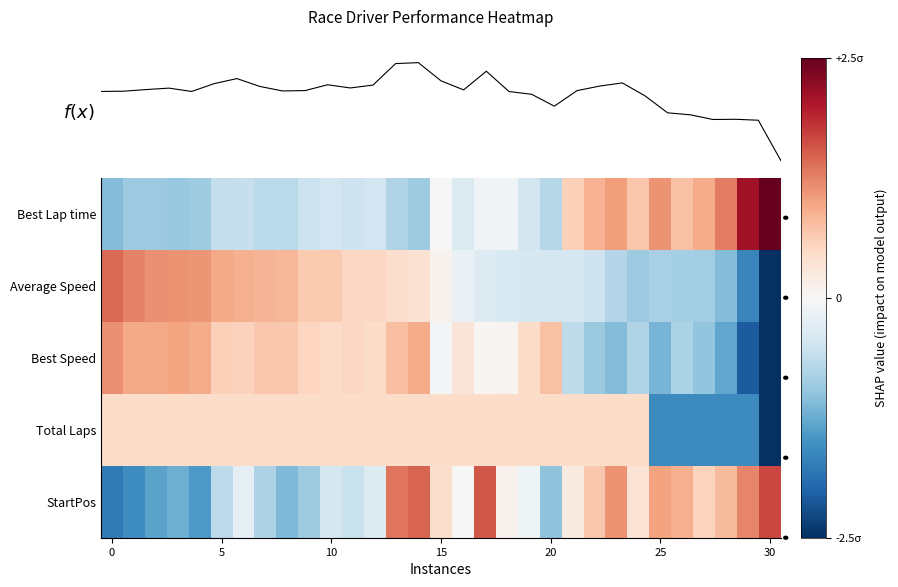

List the series in order of their peak value, lowest first.

Total Laps, Best Speed, Average Speed, StartPos, Best Lap time